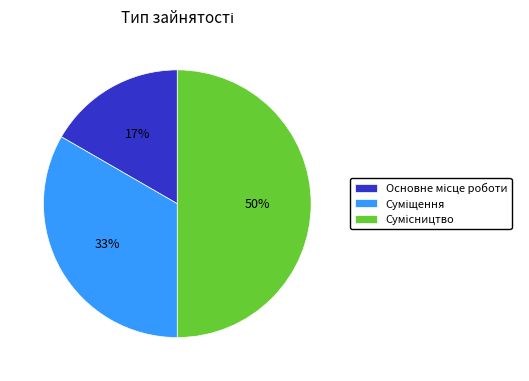

To the nearest percent, what is the average slice percentage?

33%